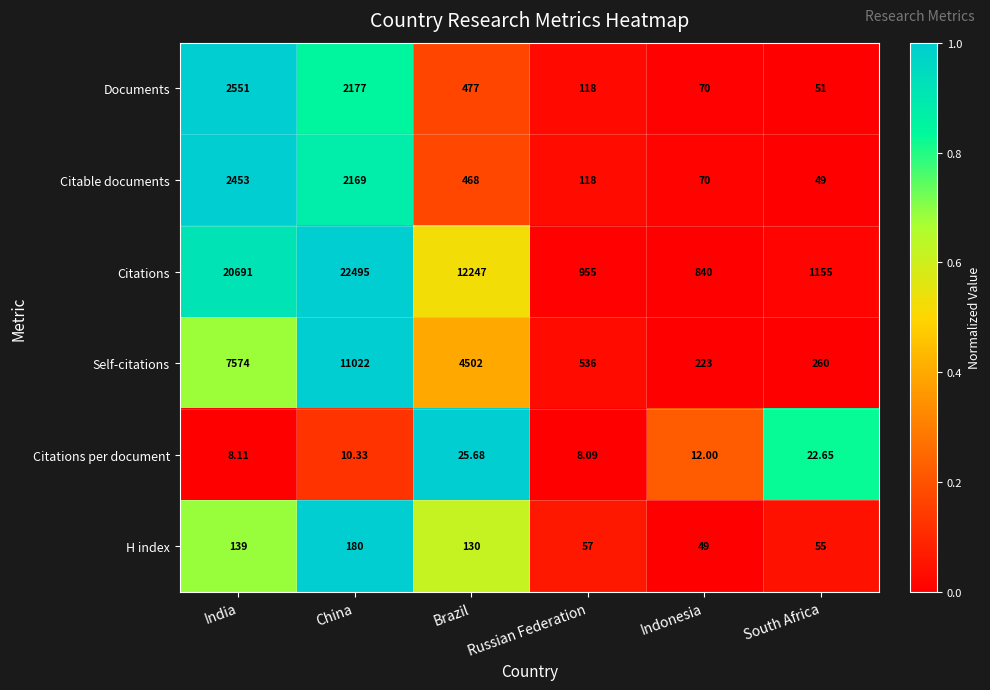

Which series has the largest total across all categories?

Citations